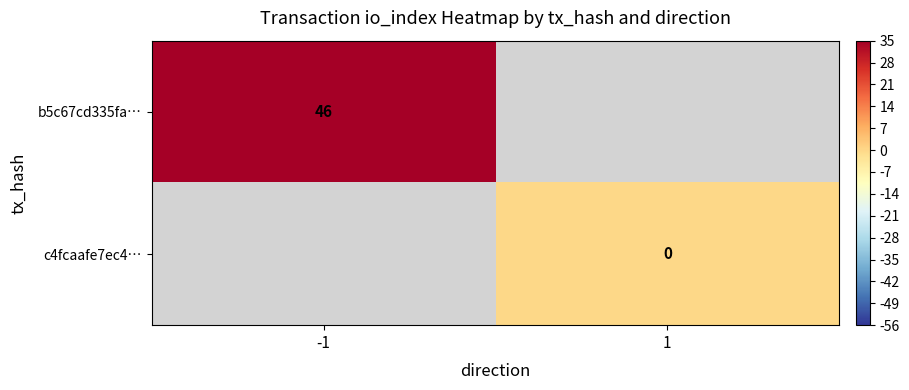

The value of b5c67cd335fa… at -1 is 12. True or false?

False